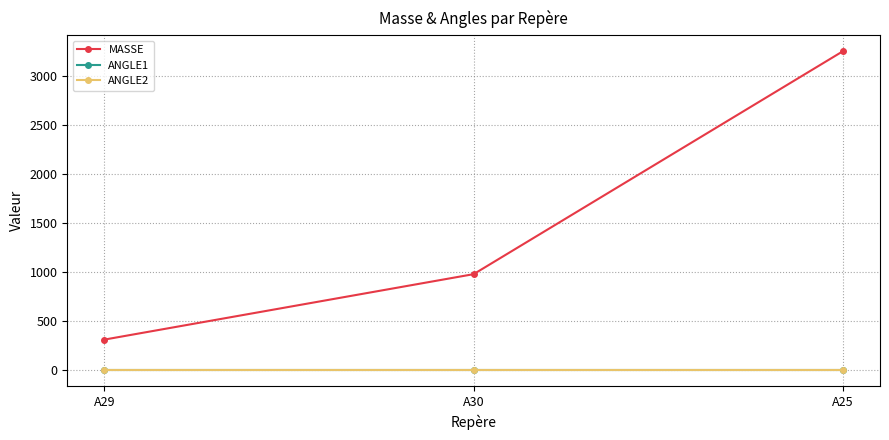

Where does the MASSE series first go above 979?

A30